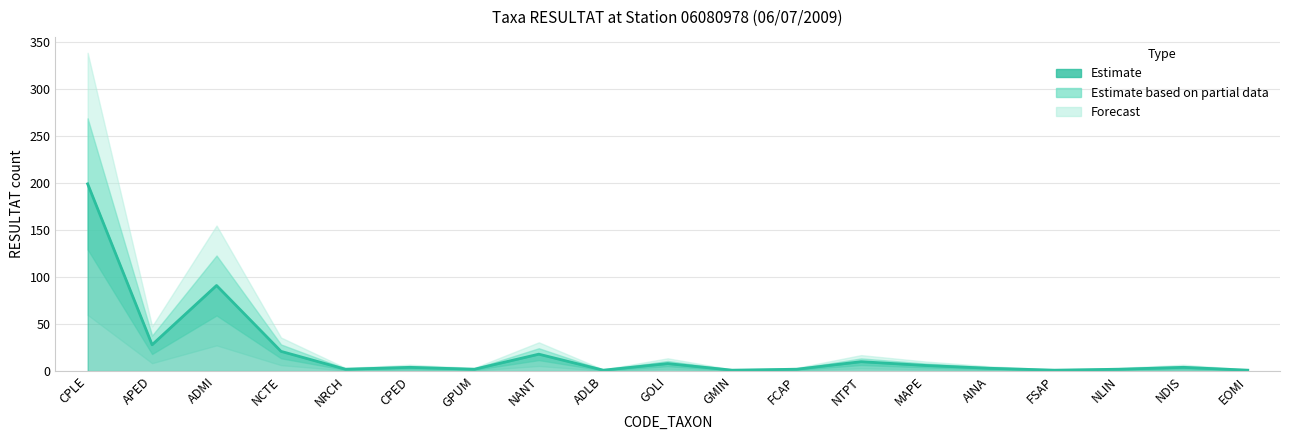

Does the chart have visible grid lines?

Yes